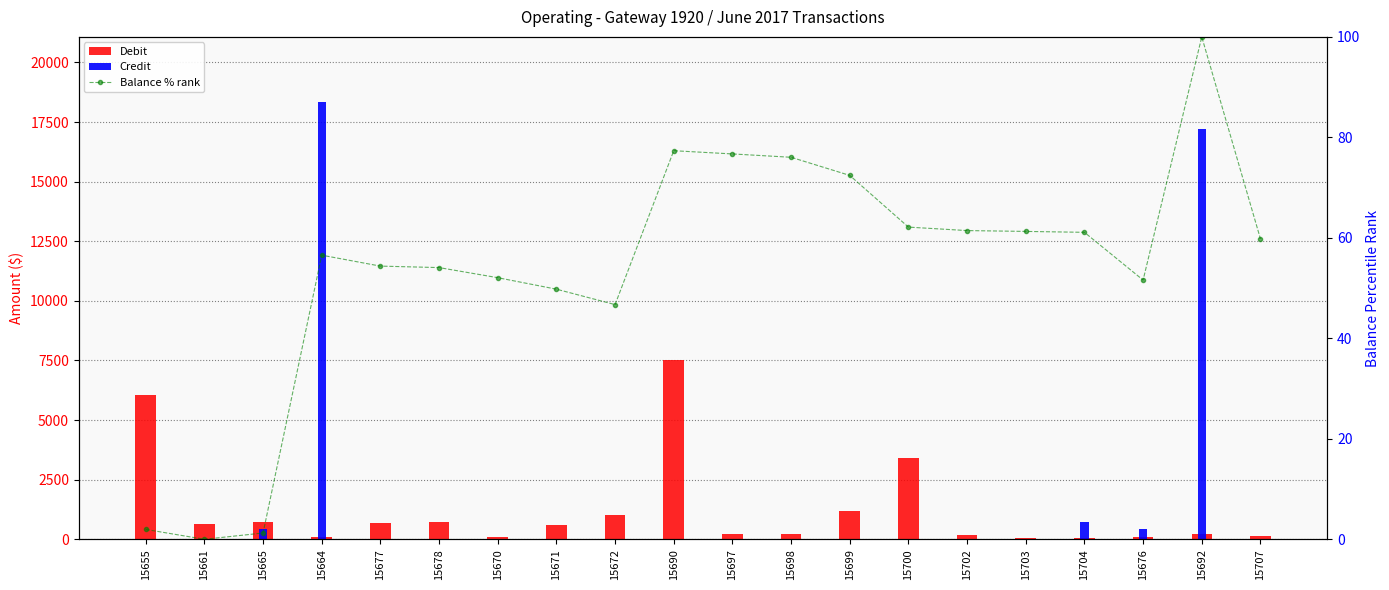

What is the sum of all Credit values?

37113.7